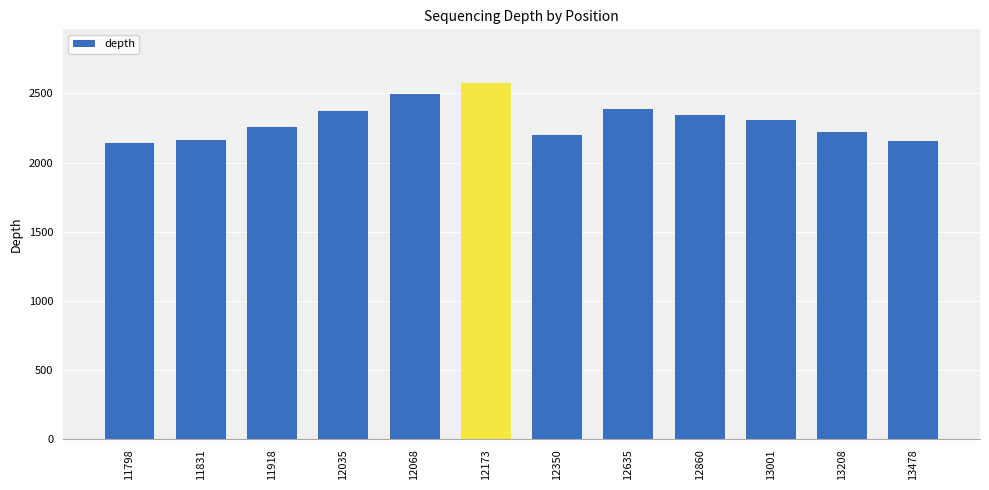

True or false: the data shows 2257 at 11918.

True